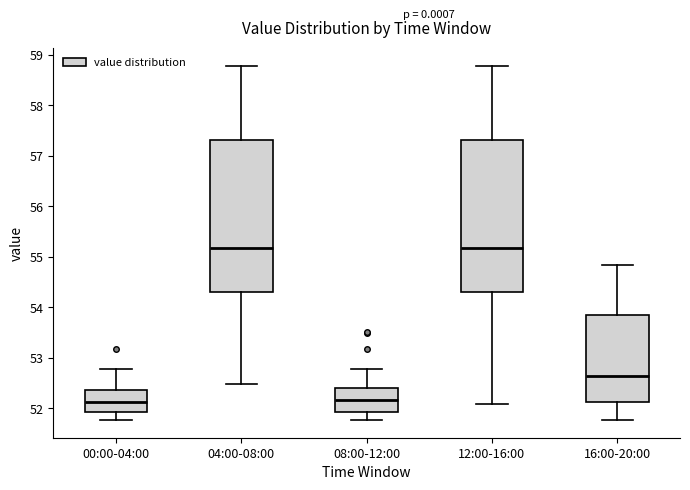

Where is the lower edge of the box for 04:00-08:00 on the y-axis? The values are not printed on the chart, so give them approximately, as read against the axis.

54.3